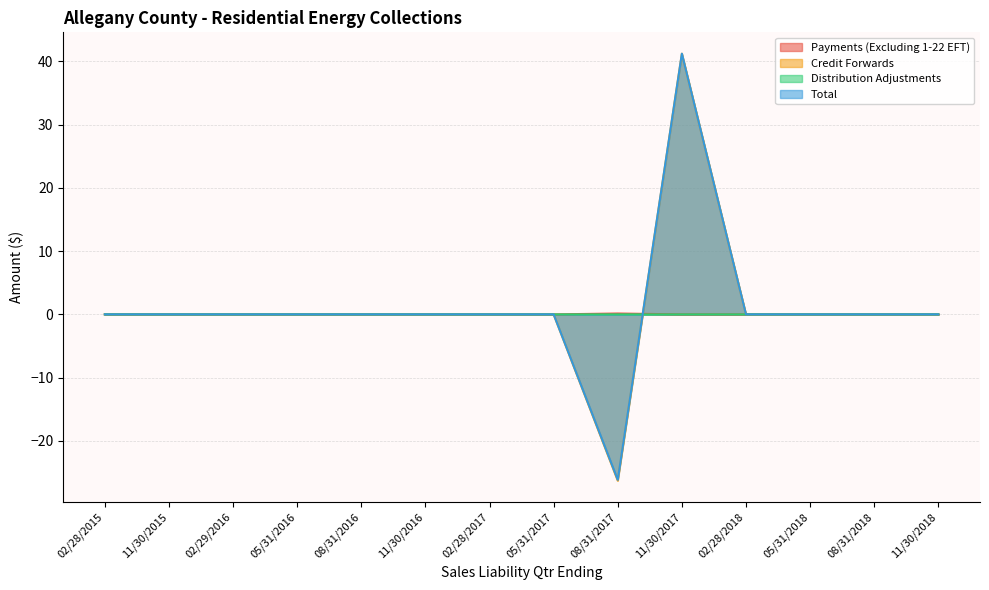

True or false: Payments (Excluding 1-22 EFT) has a value of -0.1 at 05/31/2017.

False